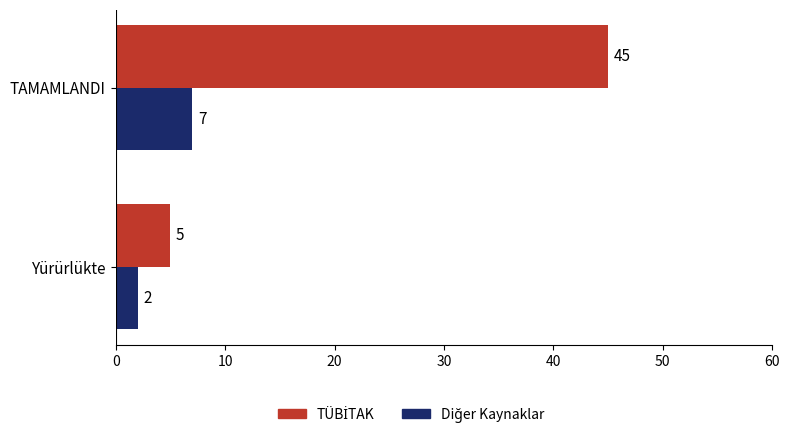

What is the difference between the highest and lowest values at Yürürlükte?

3